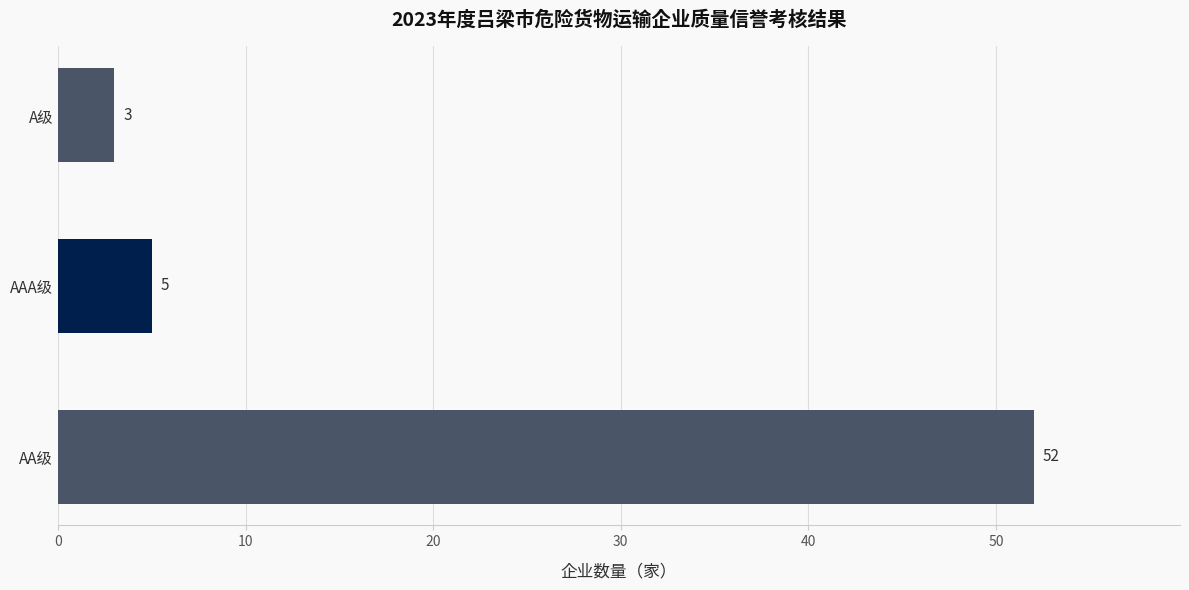

The value at AA级 is 23. True or false?

False